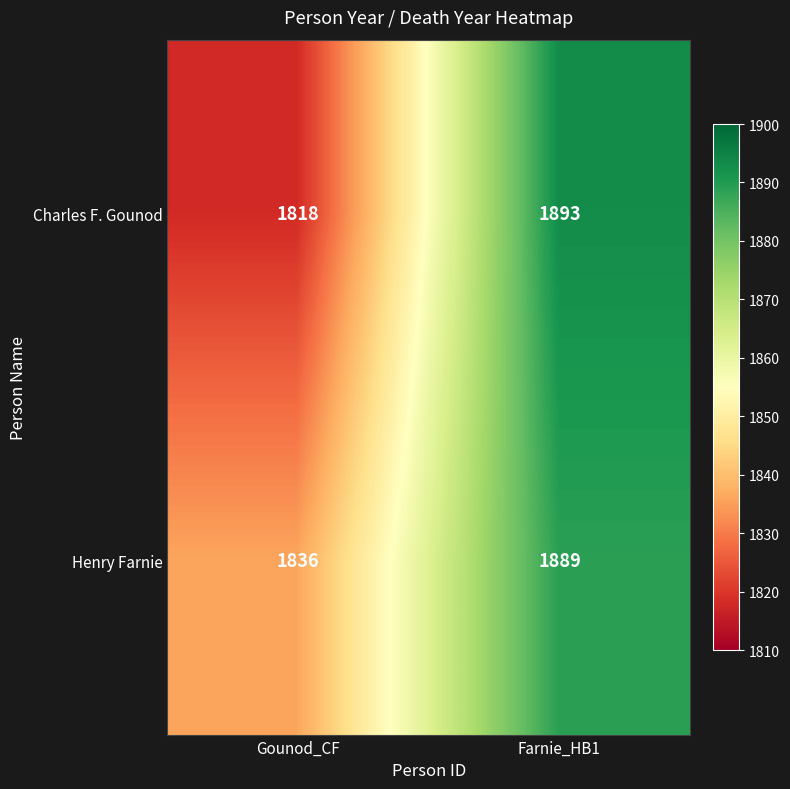

What is the sum of all Charles F. Gounod values?

3711